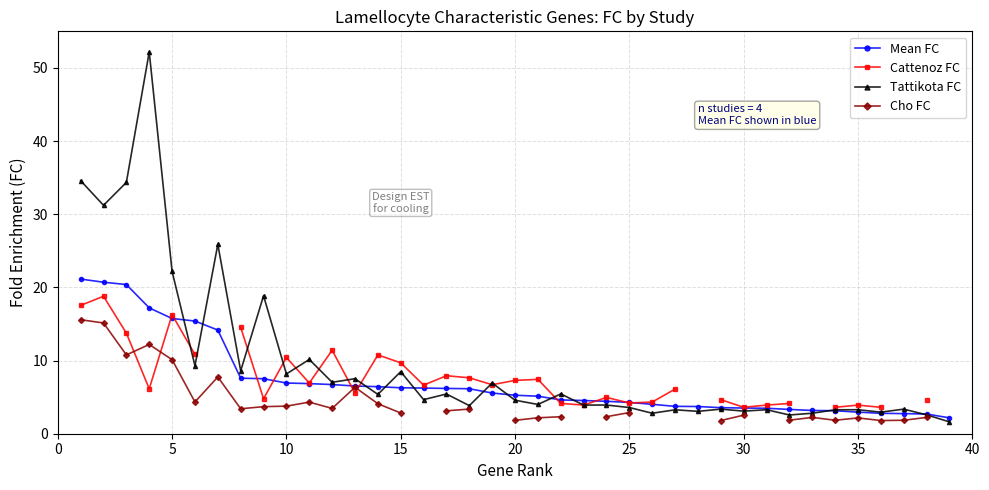

What is the lowest value of the Mean FC series?

2.2